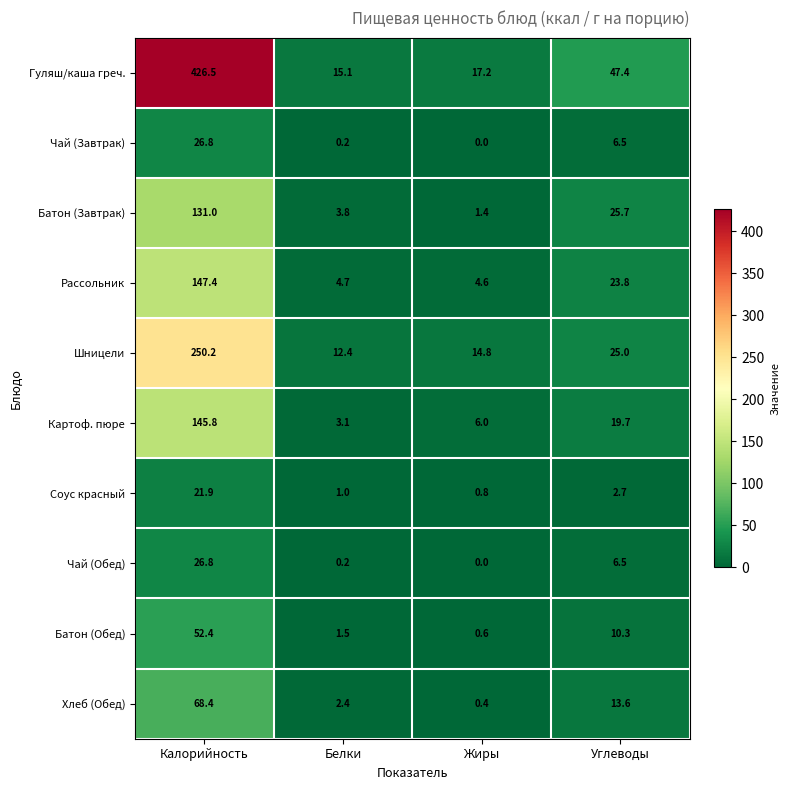

Rank the categories by Соус красный value from lowest to highest.

Жиры, Белки, Углеводы, Калорийность